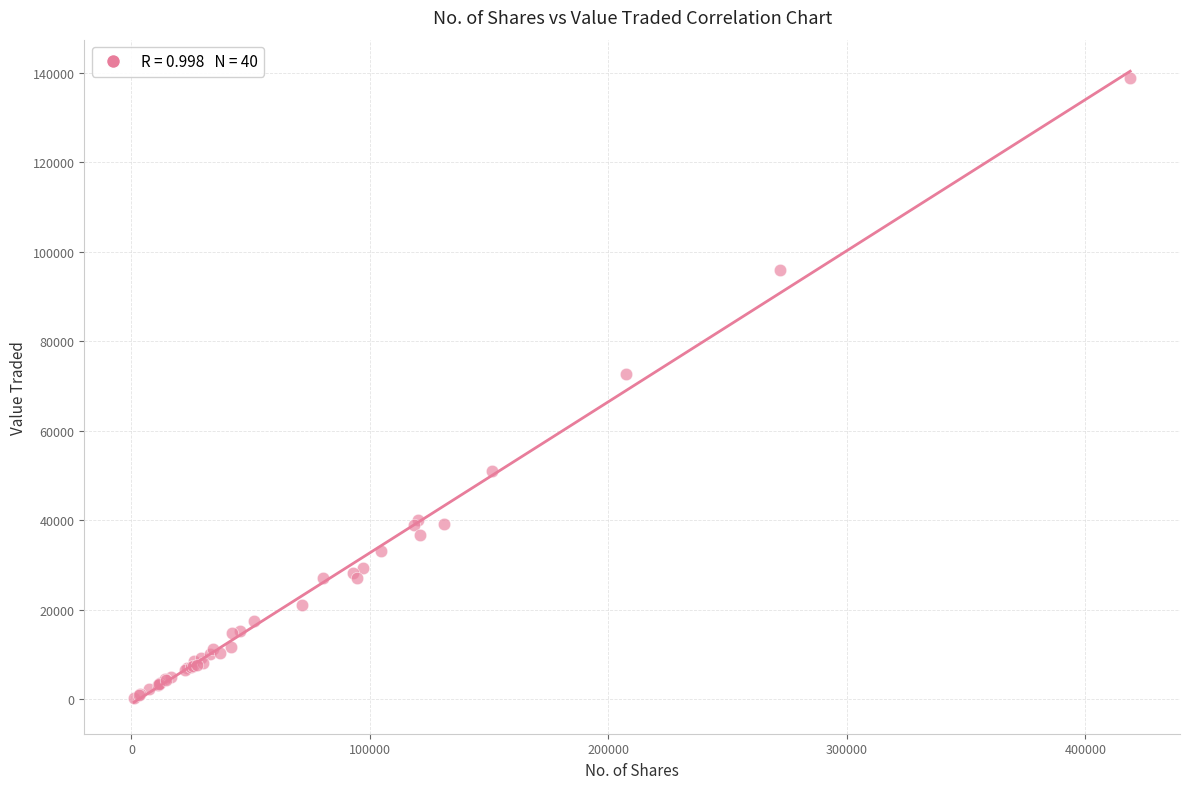

What Y value in the scatter plot is closest to 69574?

72750